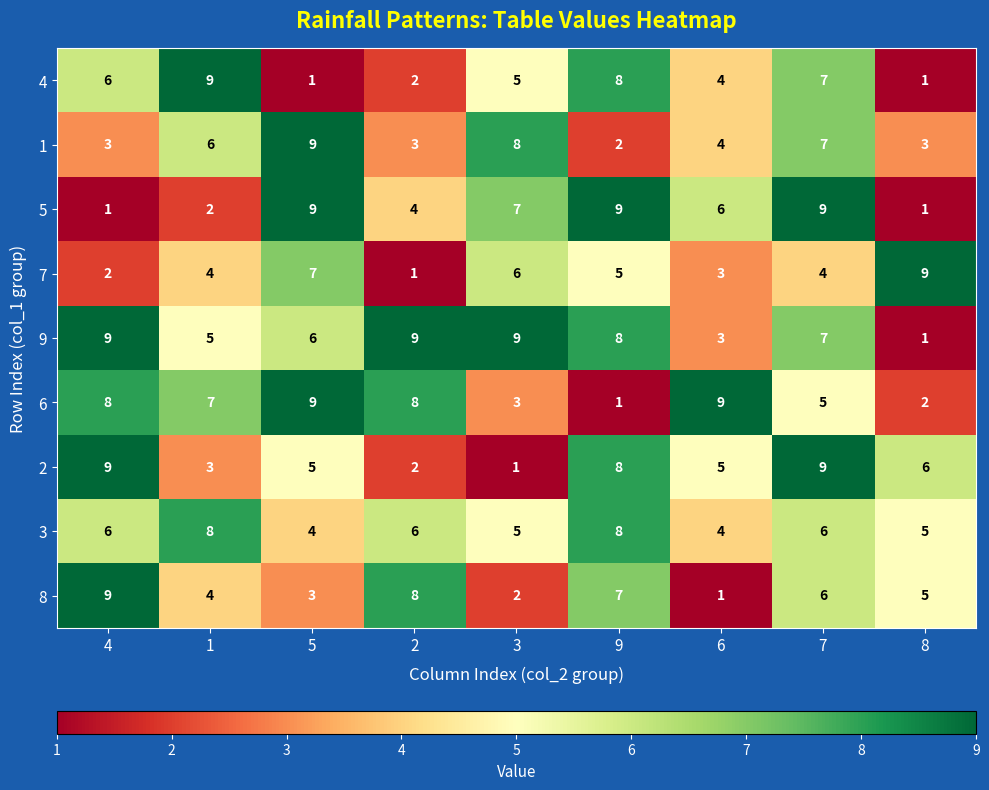

How many series are shown in this chart?

9